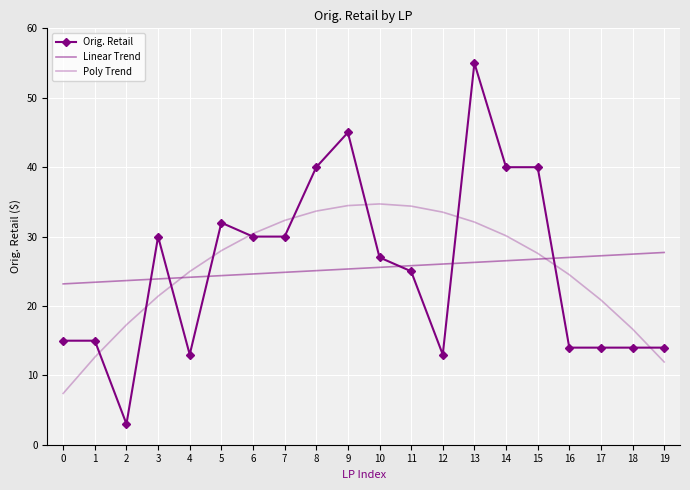

List the series in order of their peak value, lowest first.

Linear Trend, Poly Trend, Orig. Retail